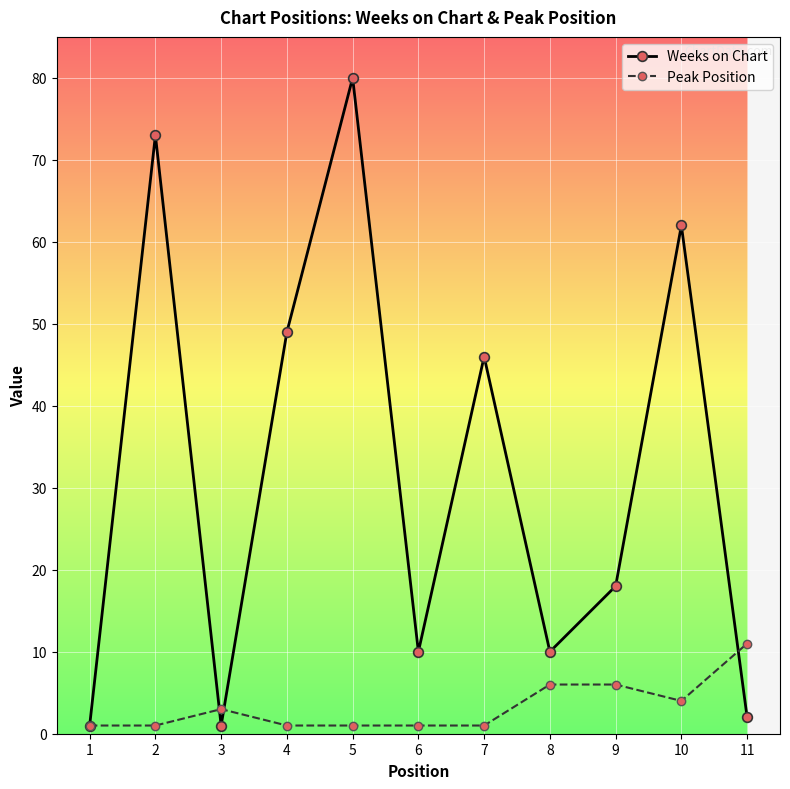

Is it true that Peak Position equals 1 at 7?

True